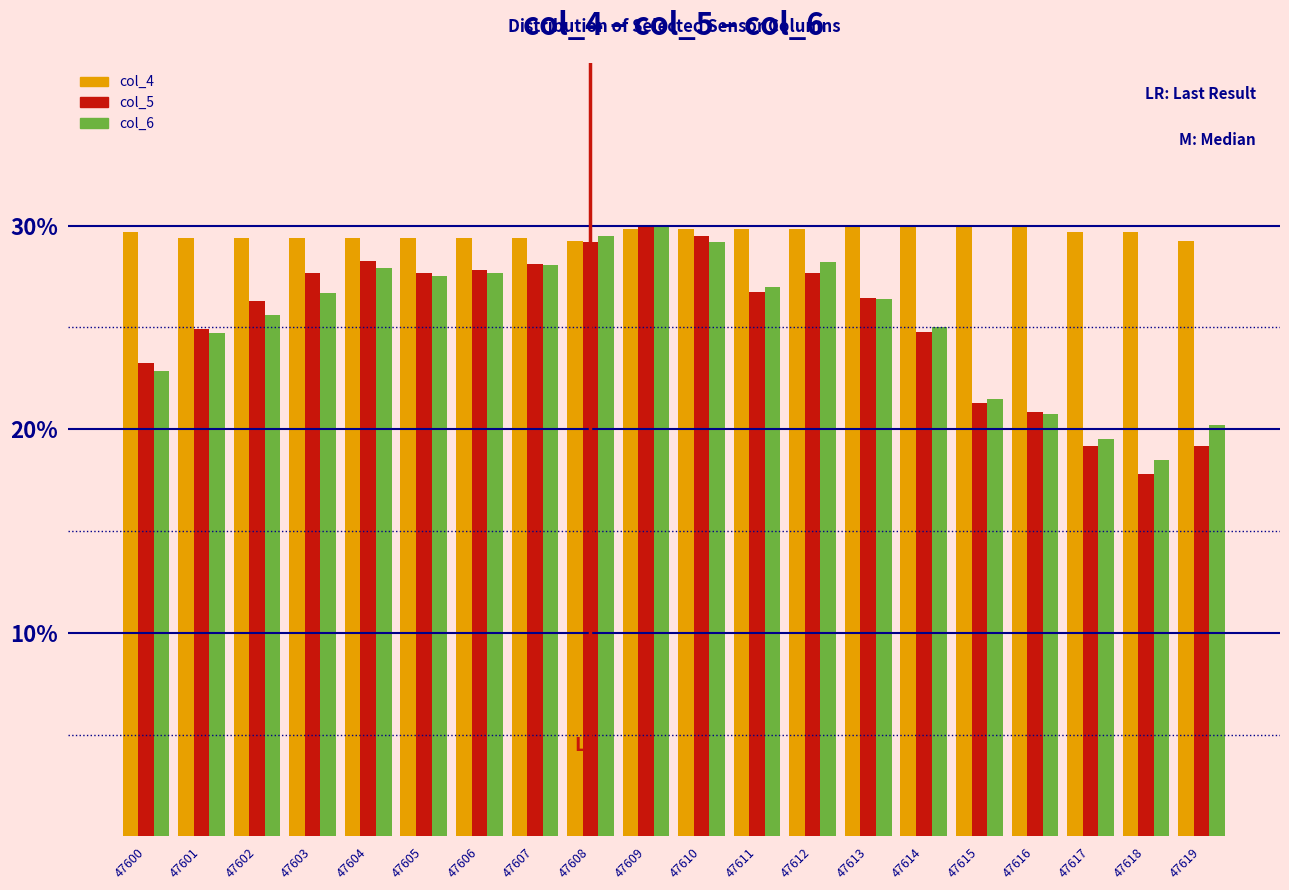

Does the chart contain any negative values?

No